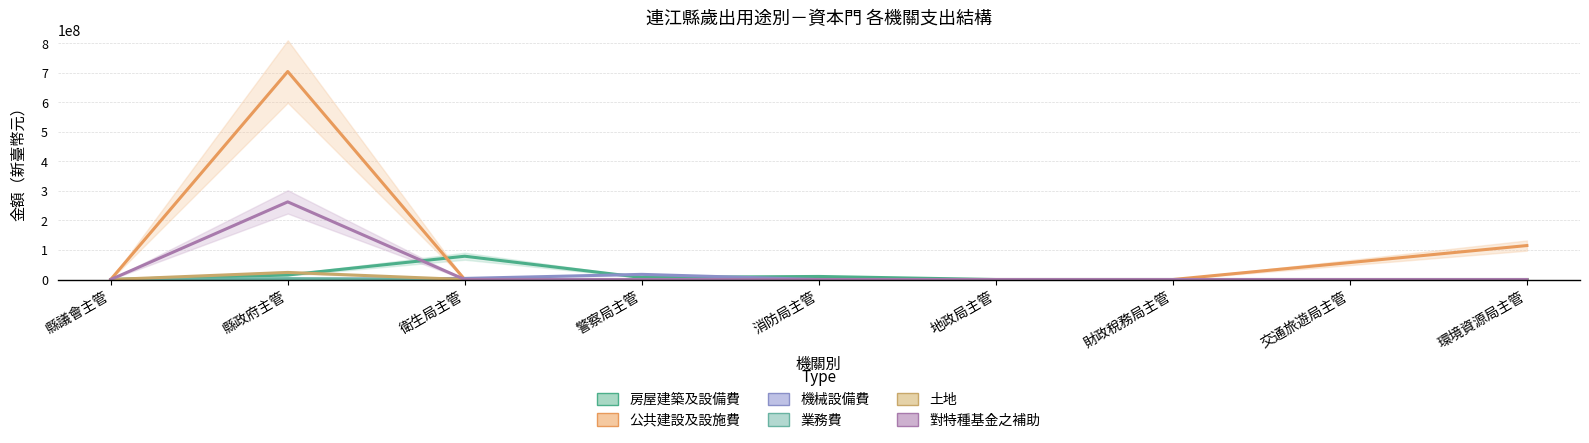

Between 縣議會主管 and 地政局主管, which series saw the biggest shift?

房屋建築及設備費